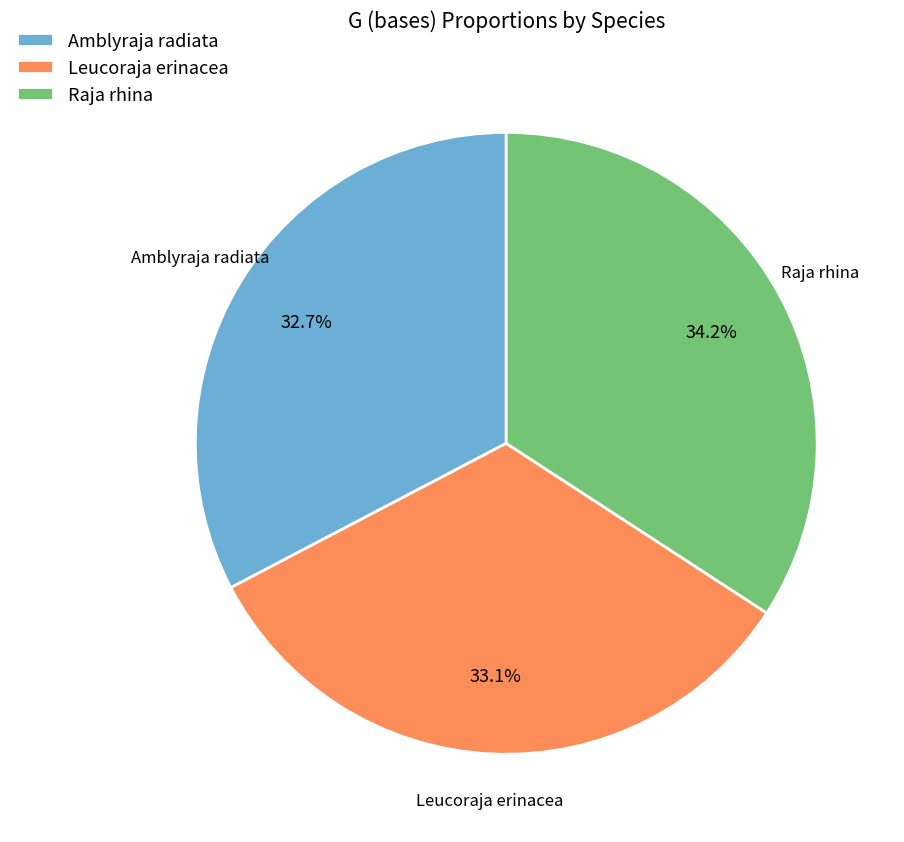

Approximately how many times larger is the value at Leucoraja erinacea compared to Raja rhina?

1.0